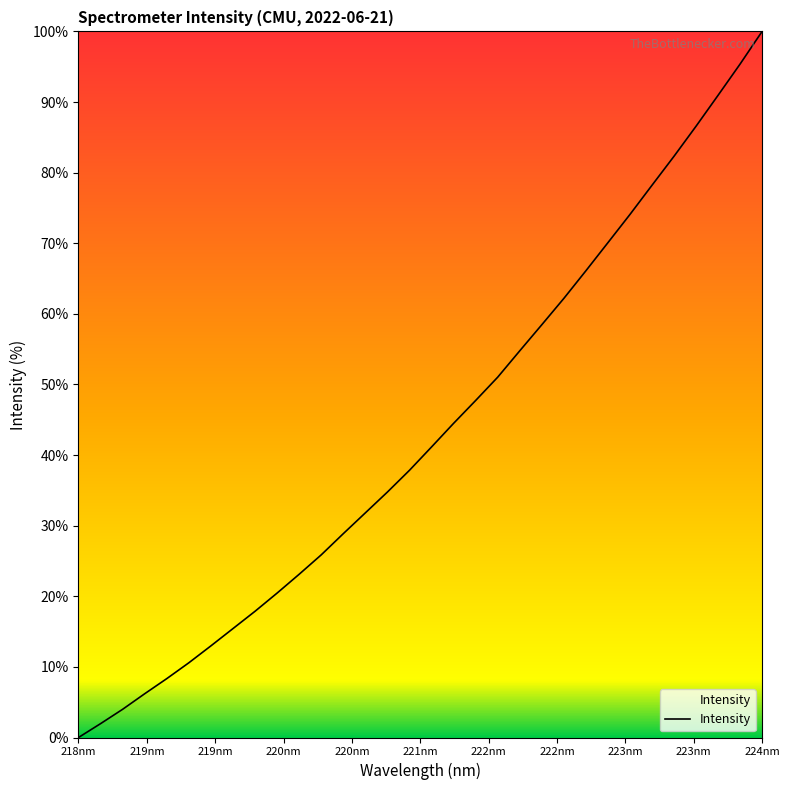

What is the greatest value displayed?

100.0